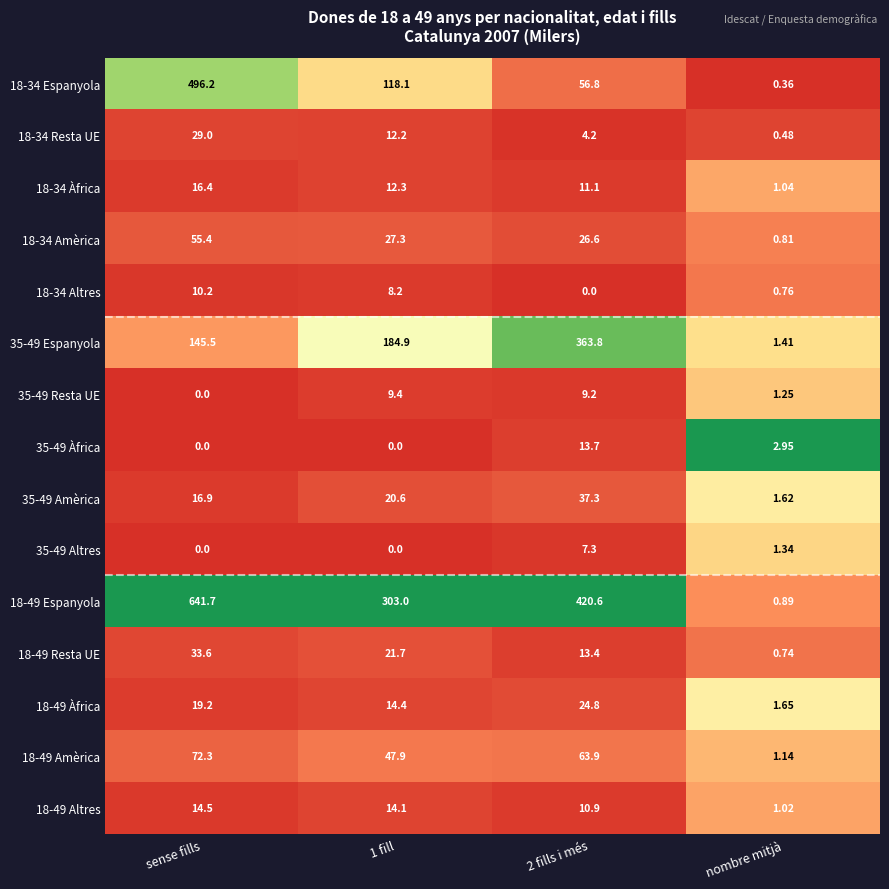

At which category is the sum across all series the highest?

sense fills